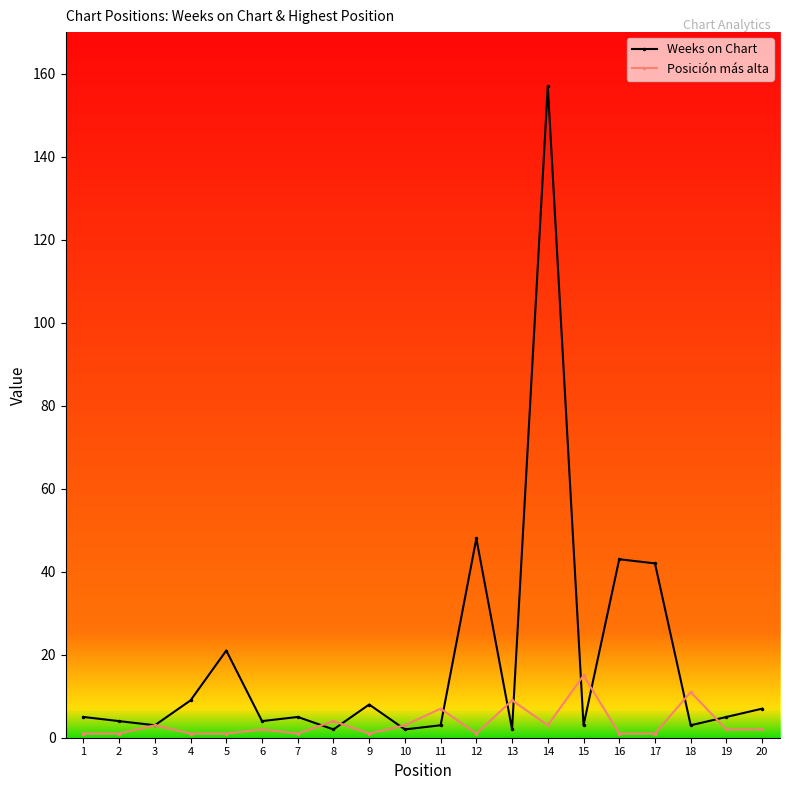

True or false: Weeks on Chart has more than 1 points higher than both neighbors.

True